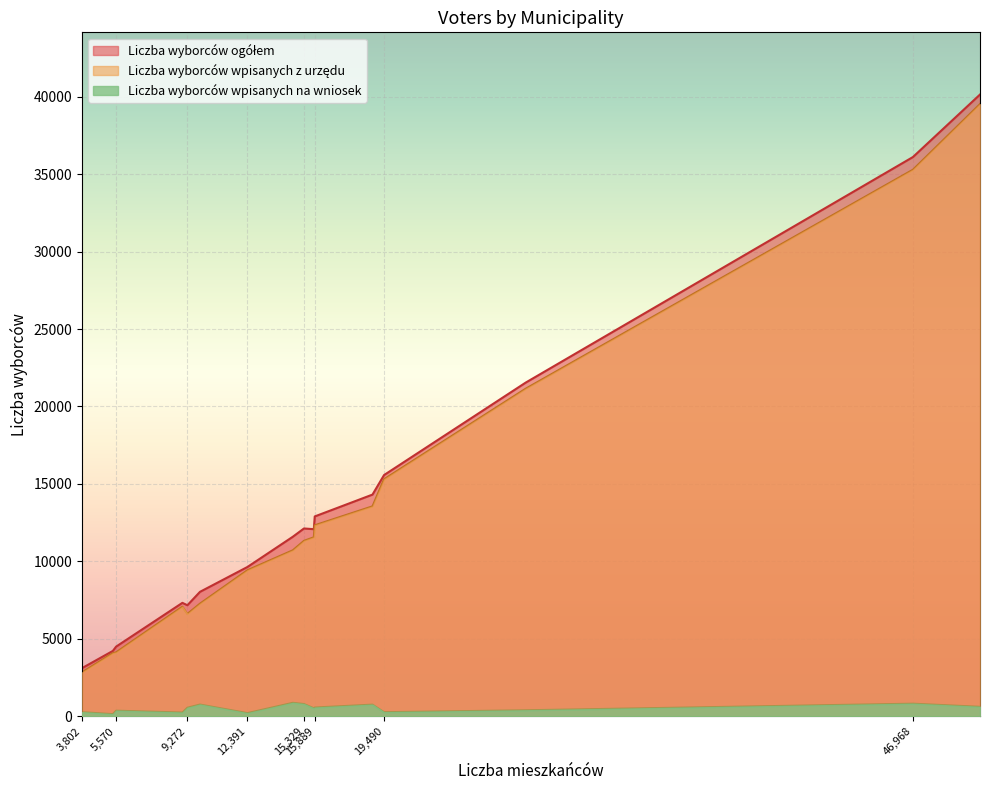

What is the greatest value displayed?

40133